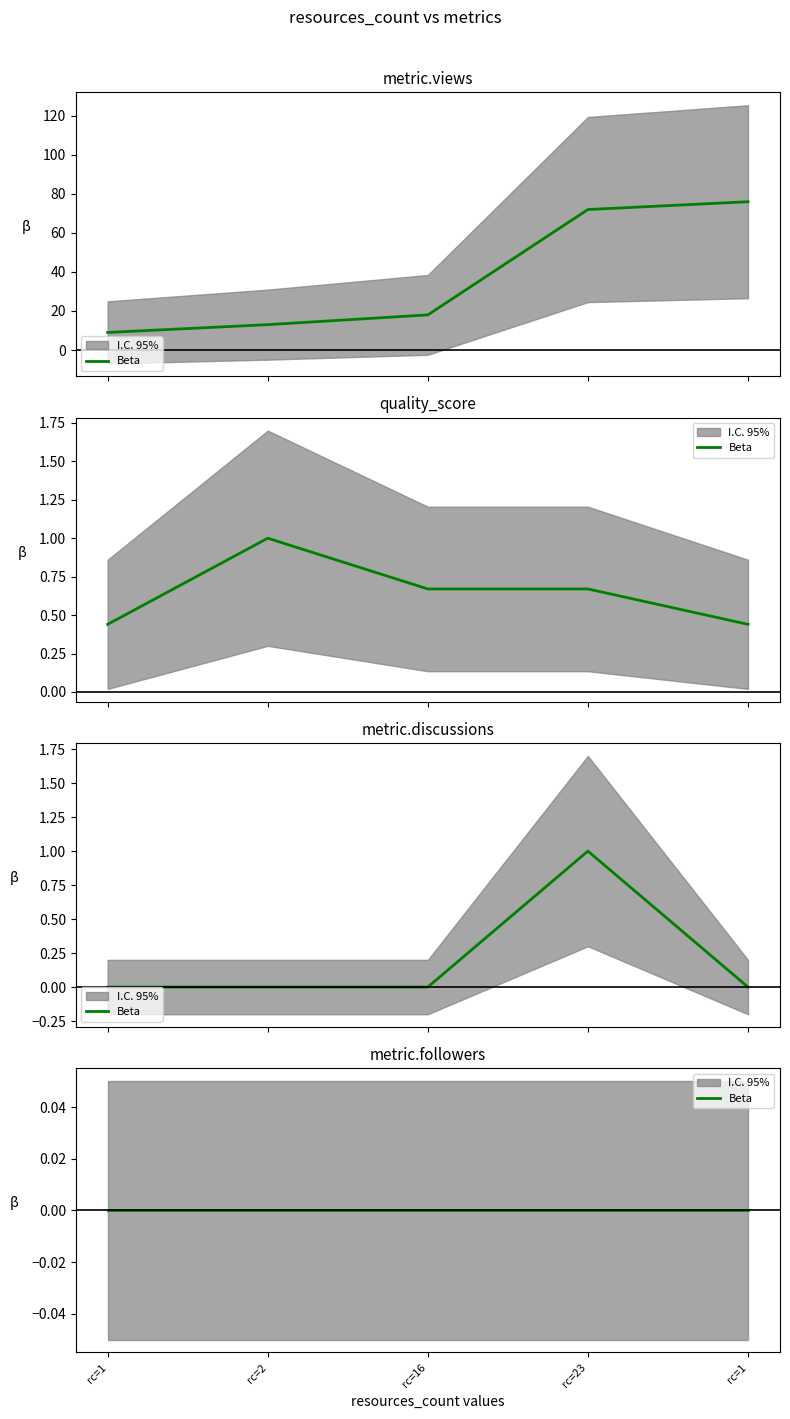

What is the difference between the metric.views values at rc=2 and rc=23?

59.0